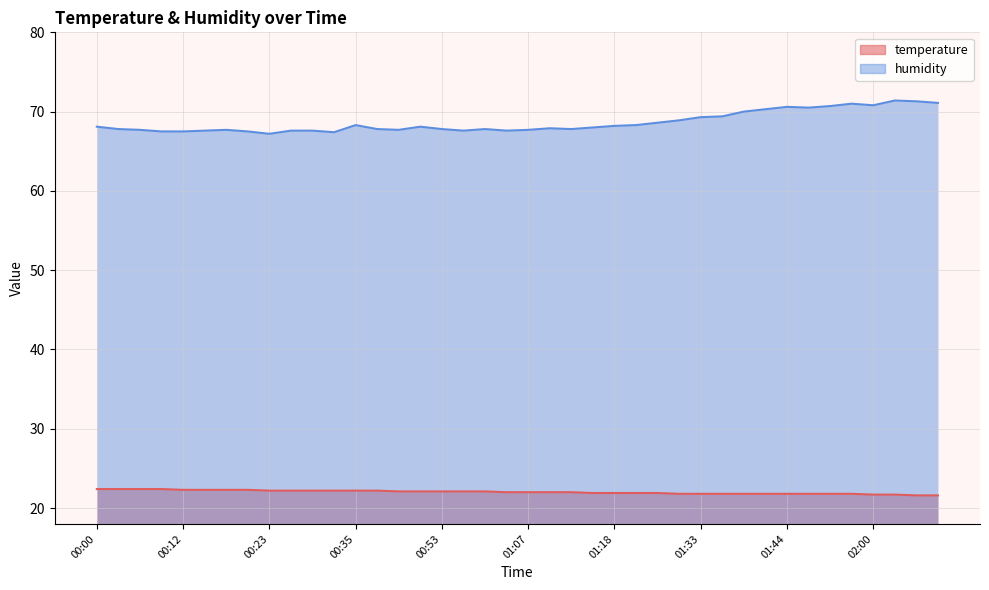

True or false: temperature has a value of 21.6 at 02:15.

True